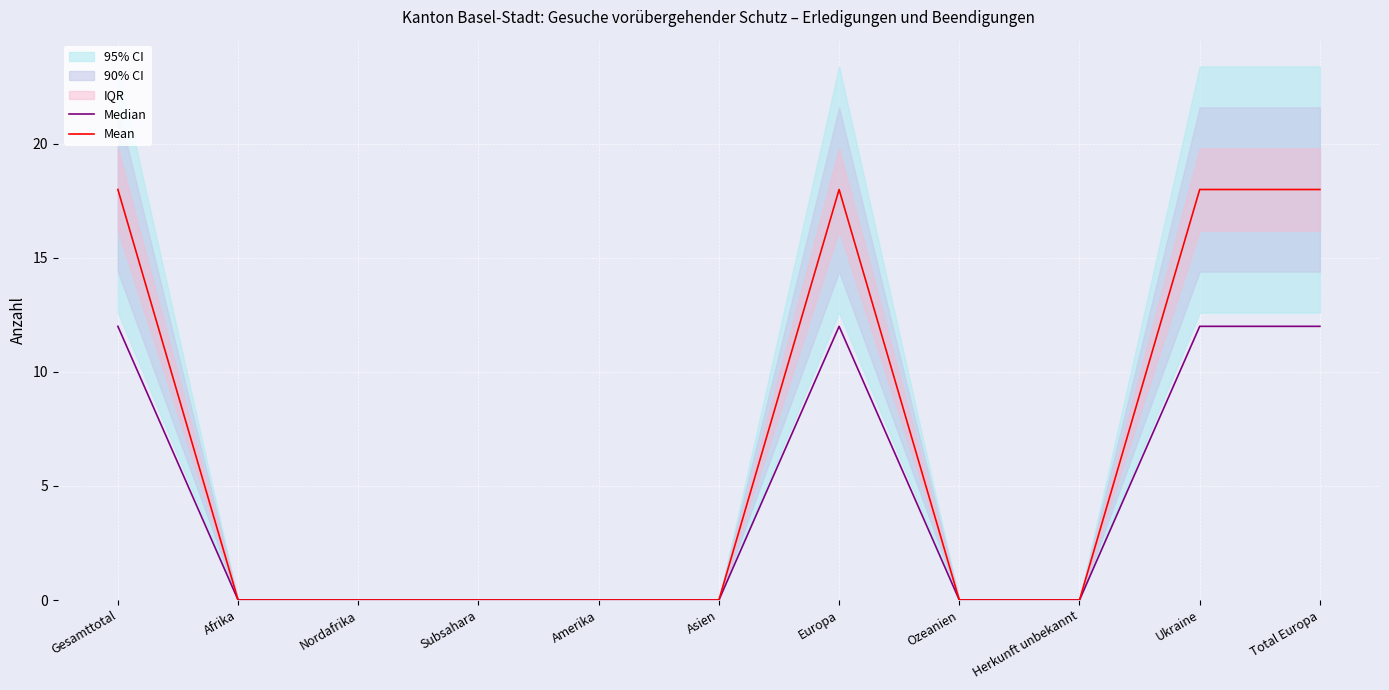

In Median, how many points are higher than both neighbors (excluding endpoints)?

1